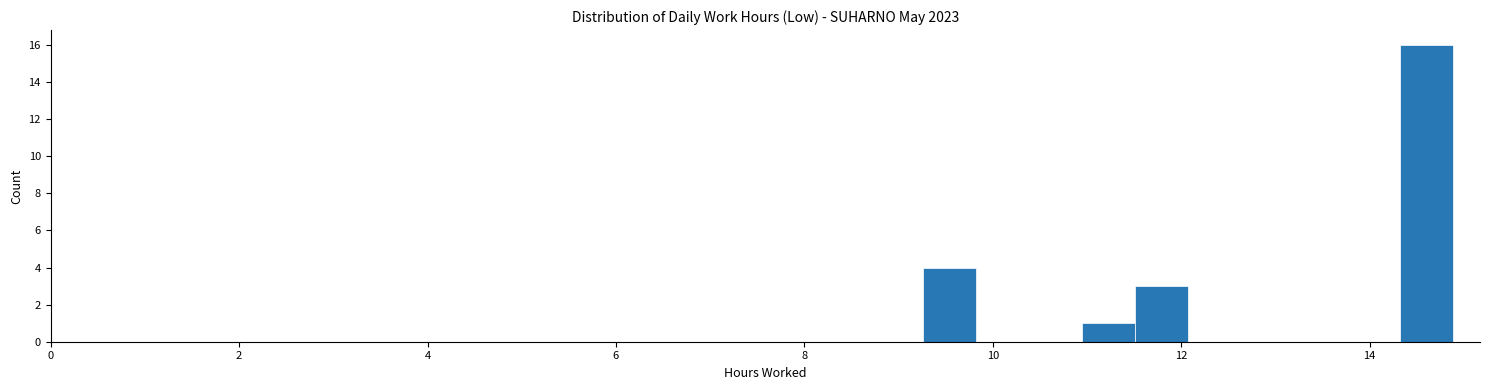

Around what value on the x-axis is the tallest bar? Give the approximate position of its centre, as read against the axis.

14.6